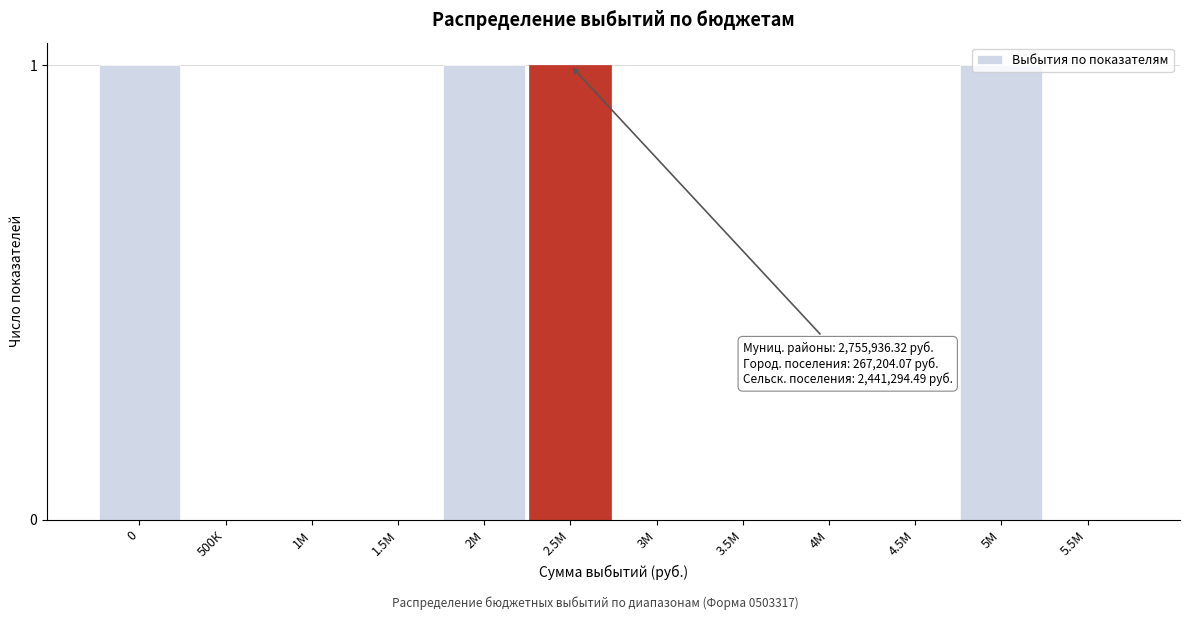

True or false: the data shows 1 at 2М.

True